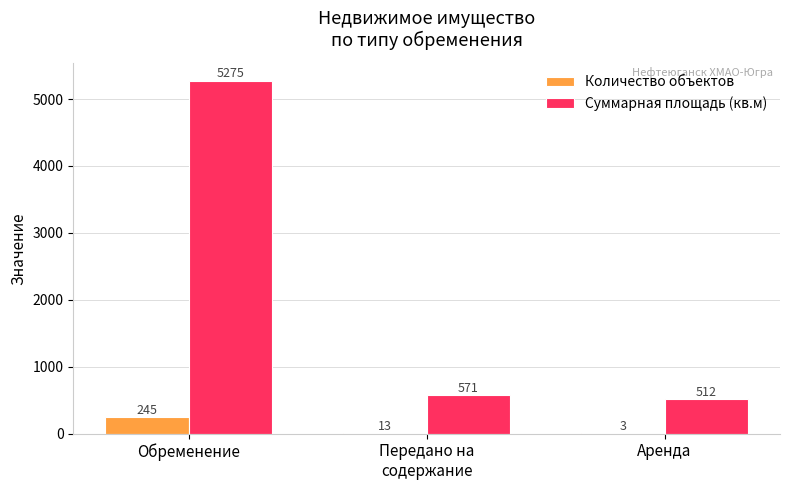

Are the bars grouped side by side (vs. stacked)?

Yes